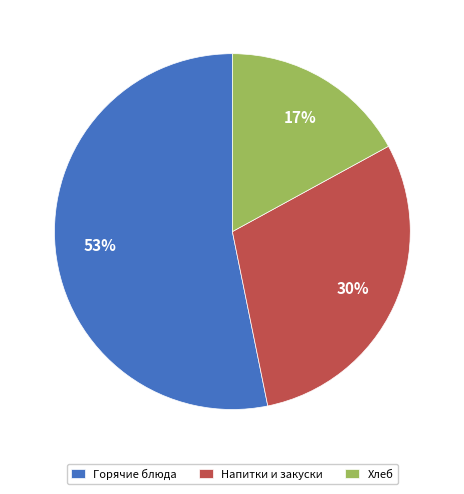

What is the ratio of the value at Горячие блюда to the value at Хлеб?

3.1